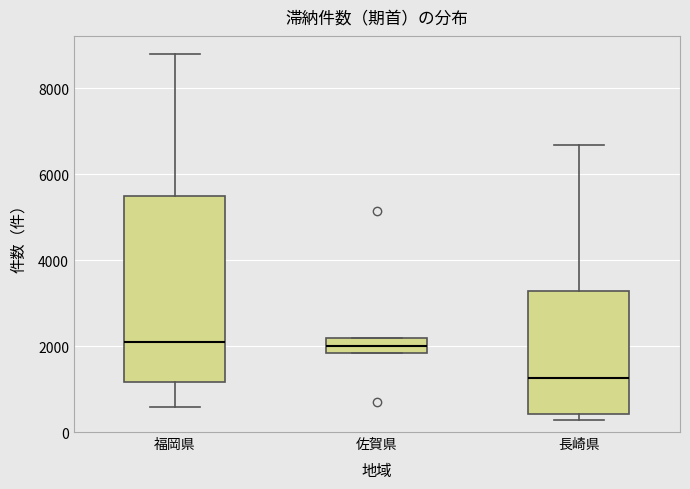

Reading left to right, transcribe this box plot: for each box, give where its median line is, the range the box spans, and where its two whiskers end, as read against the y-axis. The values are not printed on the chart, so give them approximately, as read against the axis.

福岡県: median 2000, box 1200 to 5400, whiskers 600 to 8800
佐賀県: median 2000, box 1800 to 2200, whiskers 1800 to 2200
長崎県: median 1200, box 400 to 3200, whiskers 200 to 6600